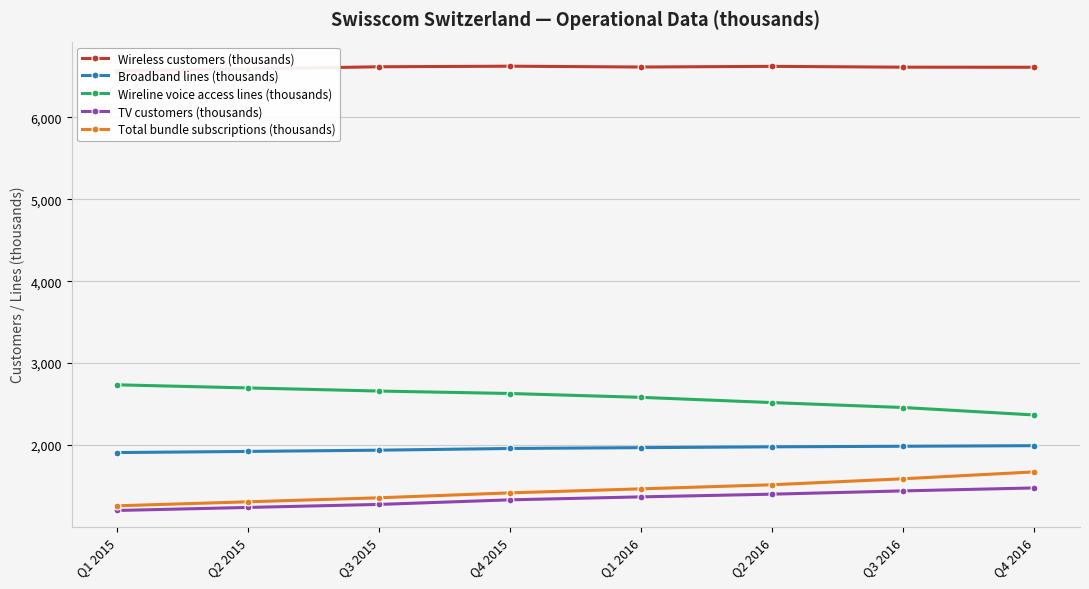

True or false: Broadband lines (thousands) has more than 0 points higher than both neighbors.

False